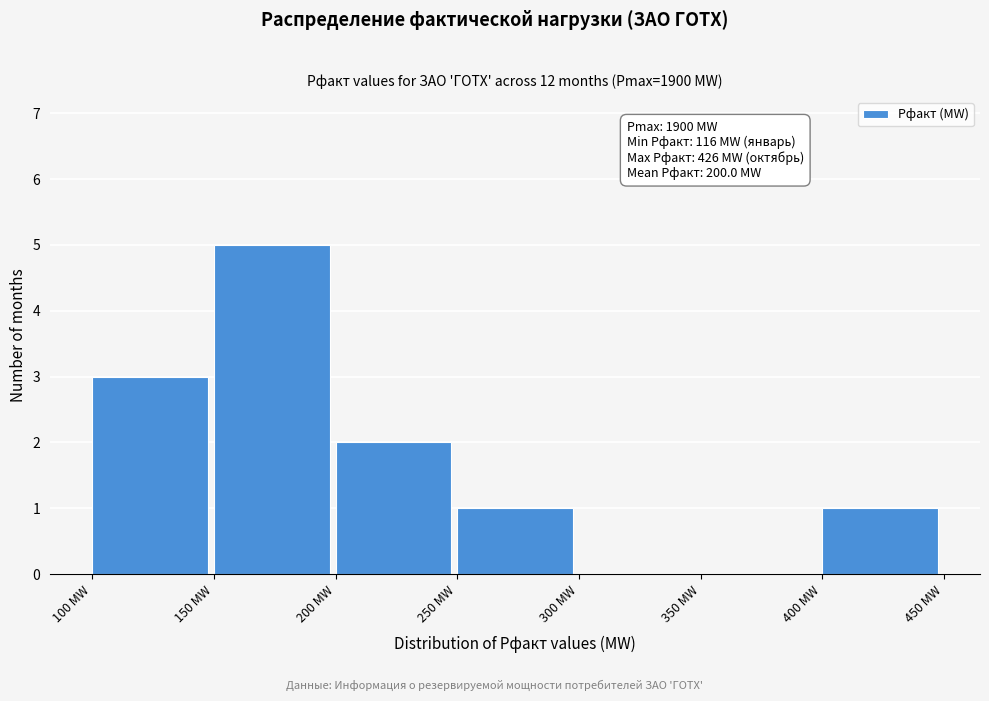

Over which range of the x-axis is the bar tallest?

150 to 200